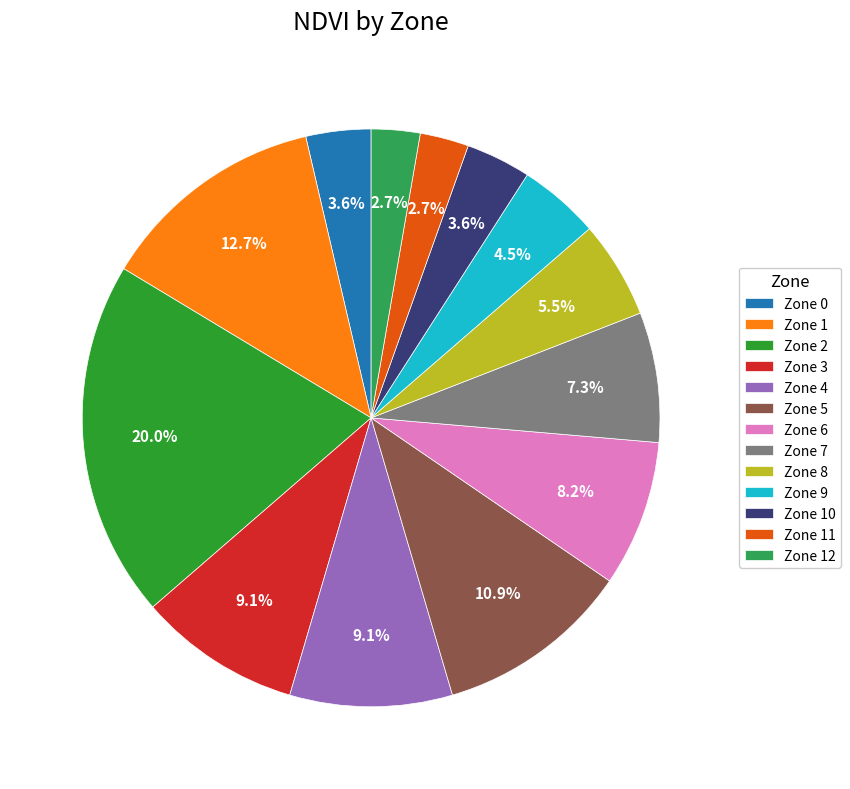

Does any single category account for the majority?

No